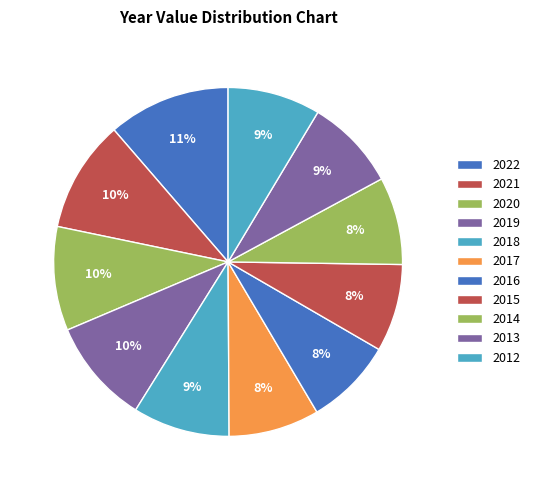

Count the number of slices in the pie.

11